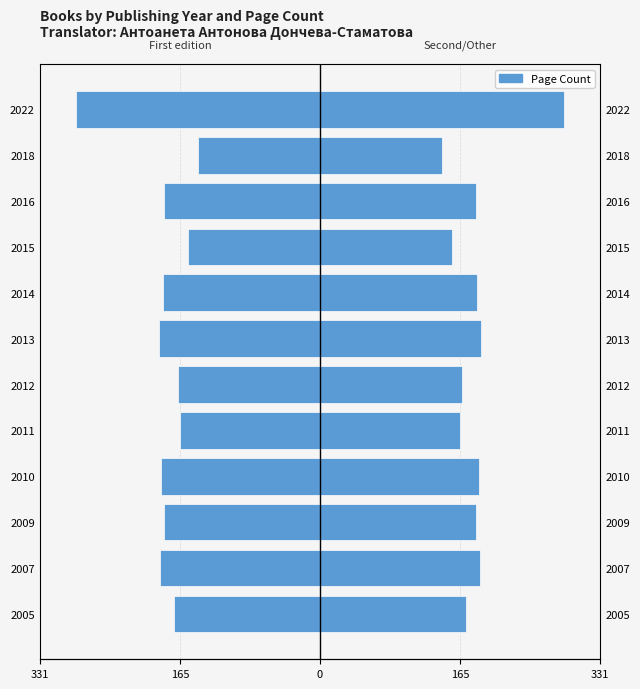

What is the smallest value displayed?

-288.0